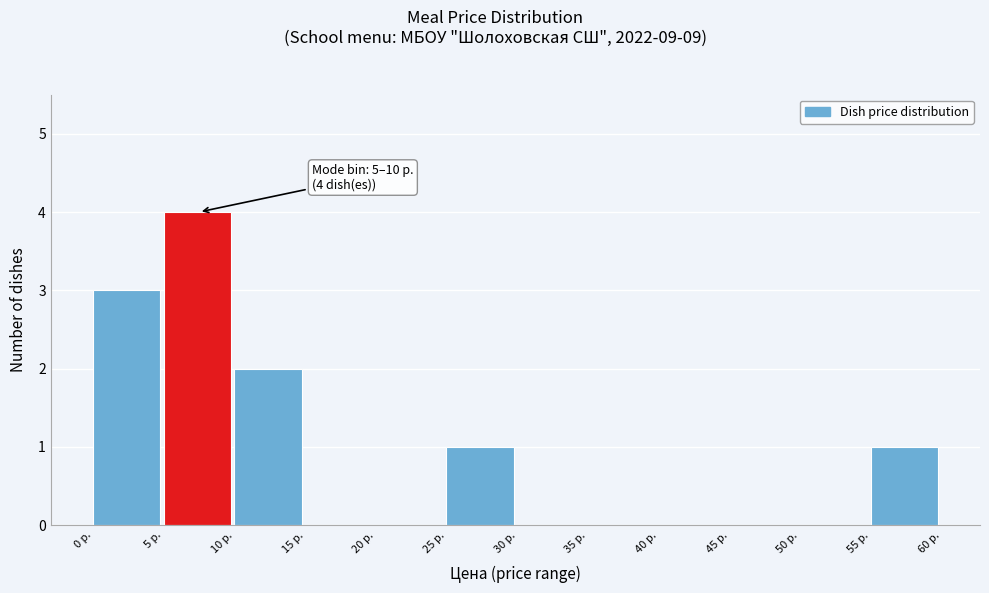

Over which range of the x-axis is the bar tallest?

5 to 10